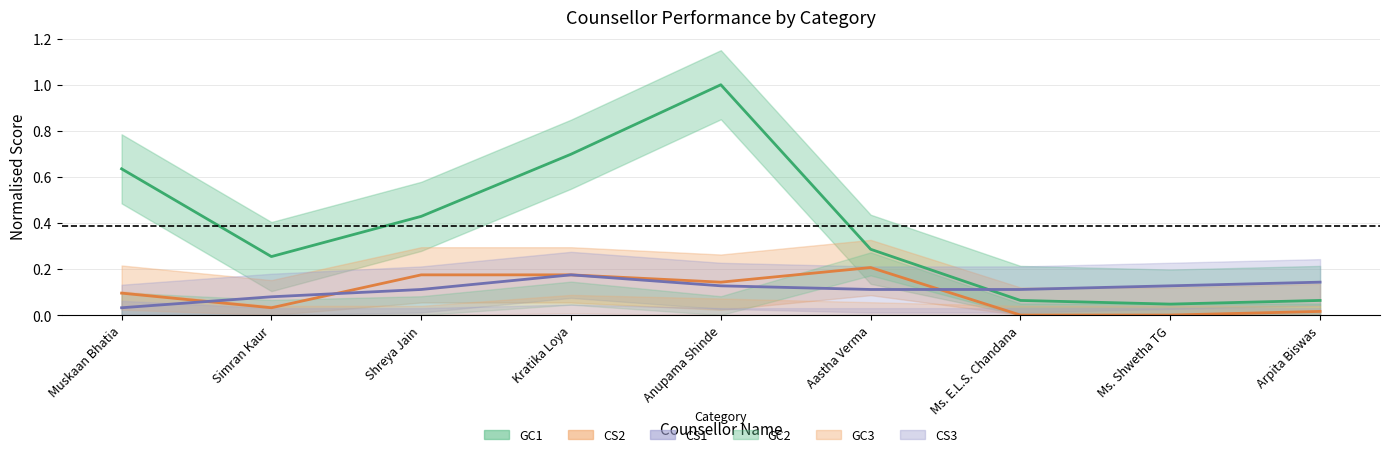

Which series has the largest range (max minus min)?

GC1